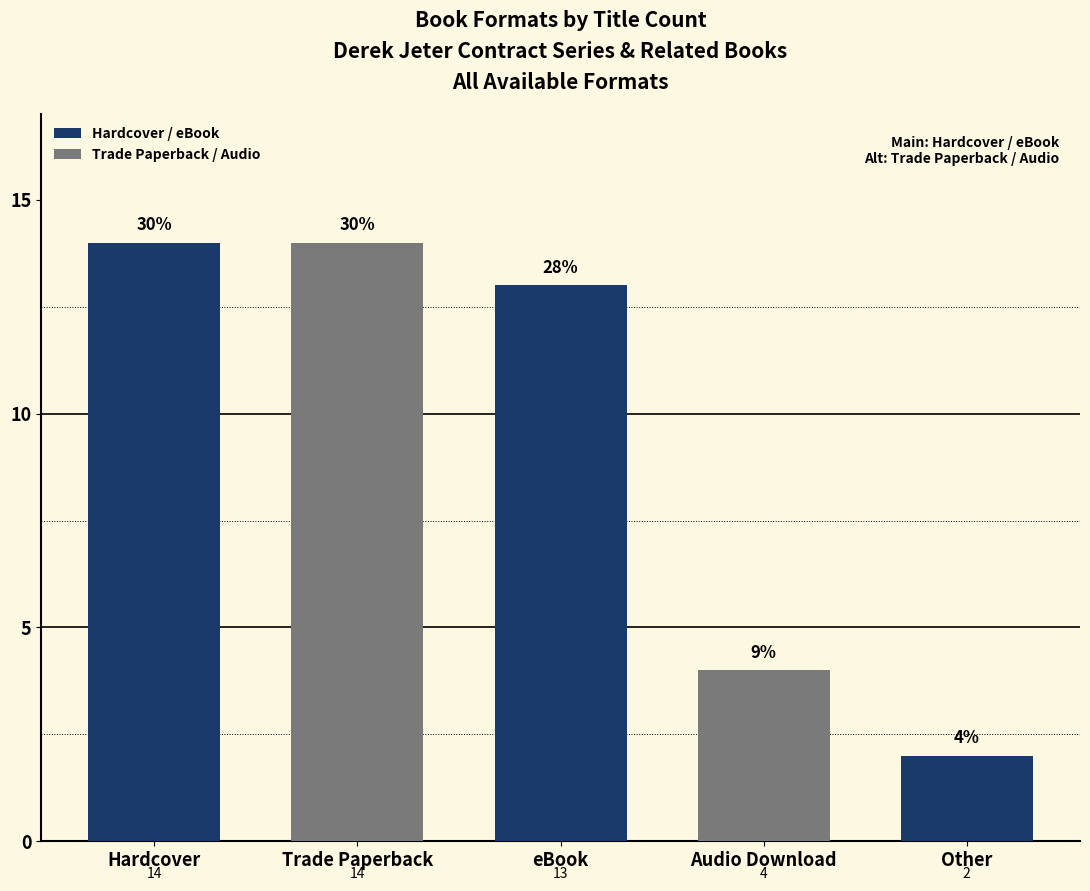

Where is the data nearest to the value 8?

Audio Download